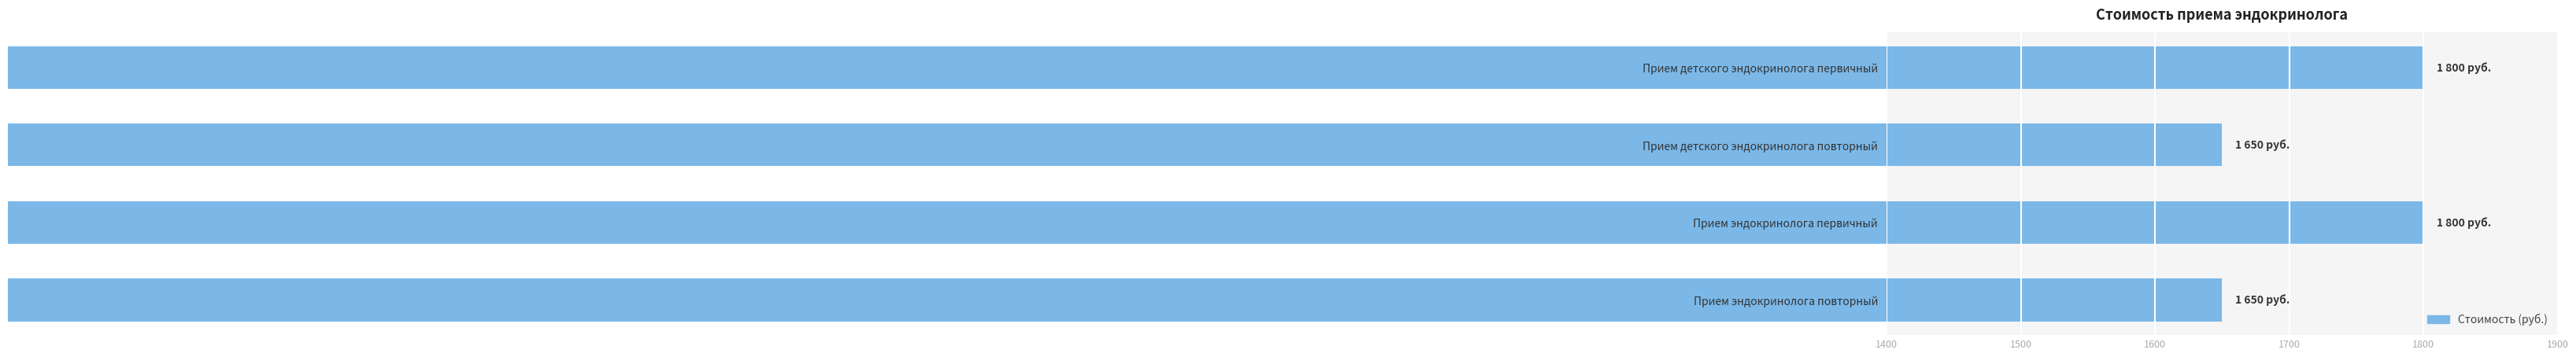

Reading top to bottom, extract all data points from this chart.

Прием детского эндокринолога первичный=1800	Прием детского эндокринолога повторный=1650	Прием эндокринолога первичный=1800	Прием эндокринолога повторный=1650